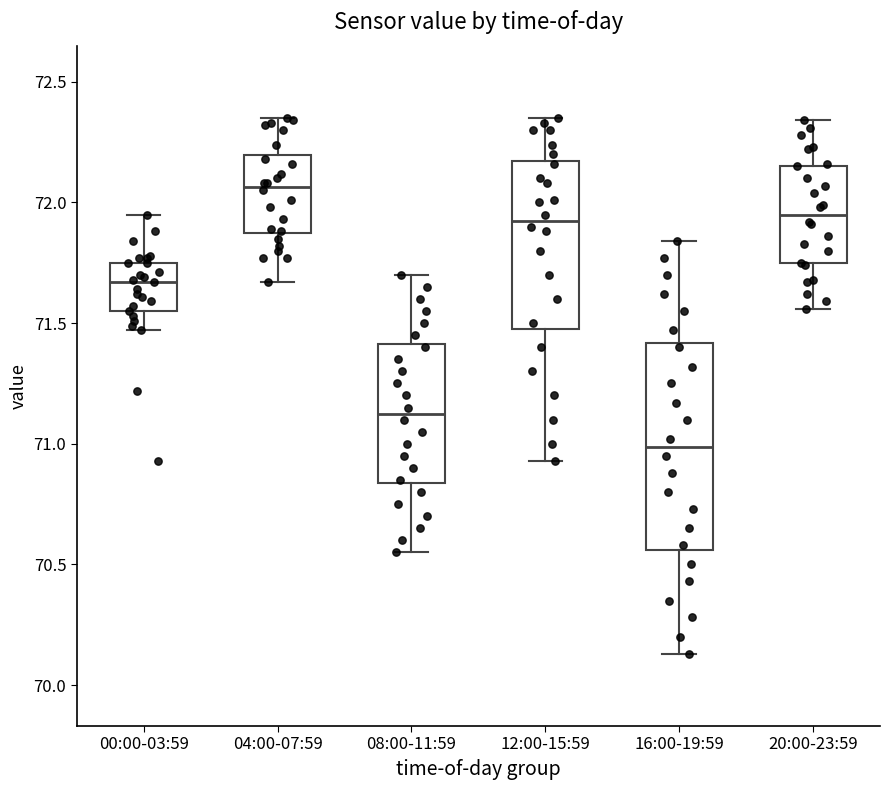

Where does the median line of the box for 08:00-11:59 sit on the y-axis? The values are not printed on the chart, so give them approximately, as read against the axis.

71.15